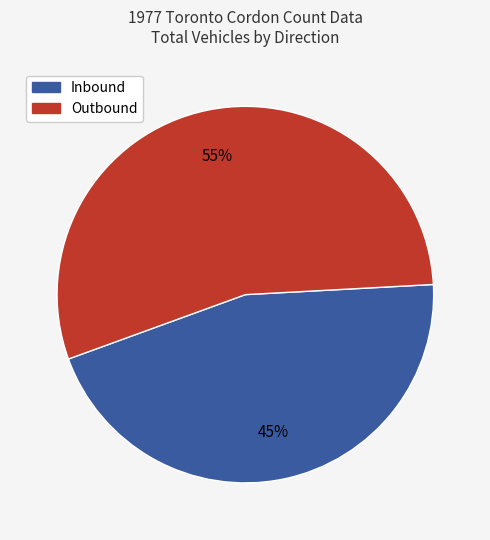

Is there any slice that represents more than half of the pie?

Yes